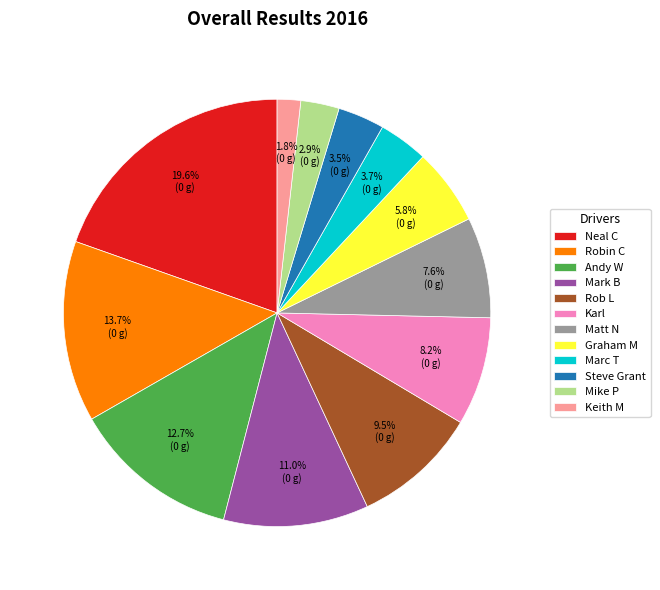

Is Keith M the majority of the pie?

No